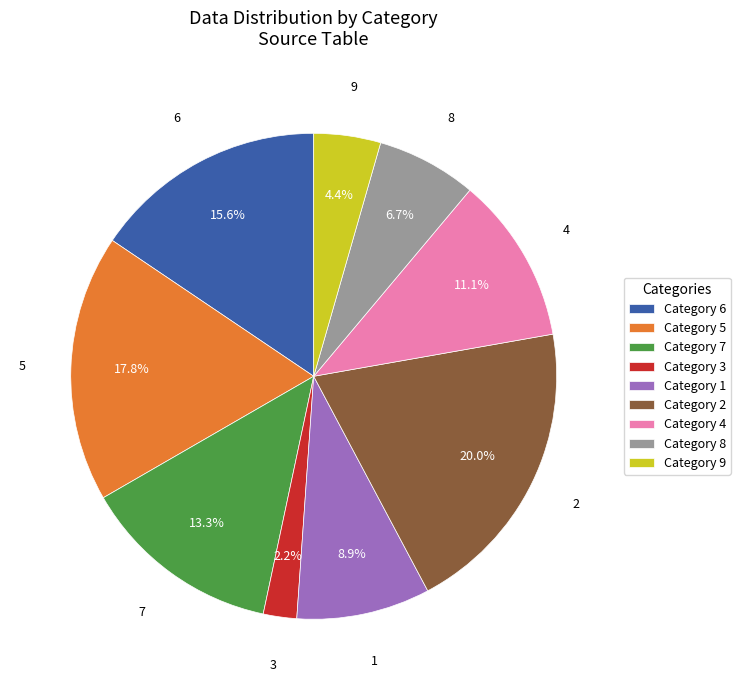

Rank the categories by value from lowest to highest.

3, 9, 8, 1, 4, 7, 6, 5, 2